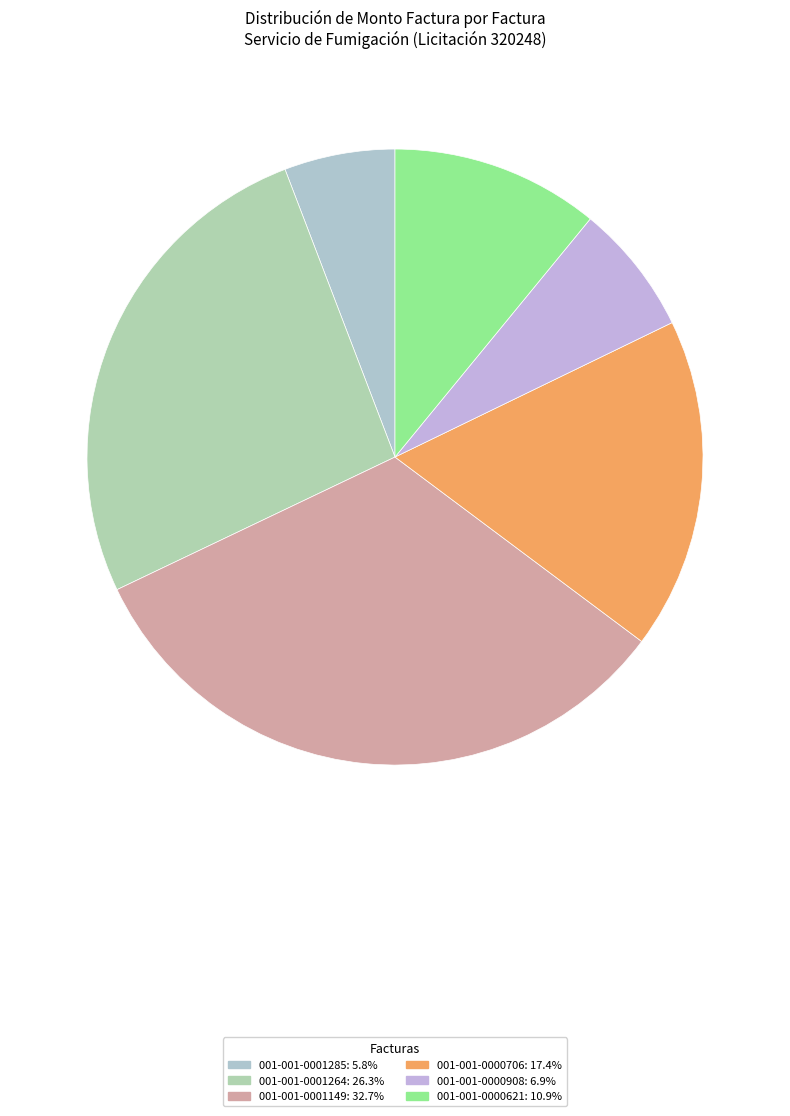

Is it true that 001-001-0000706 is 29% of the pie?

False